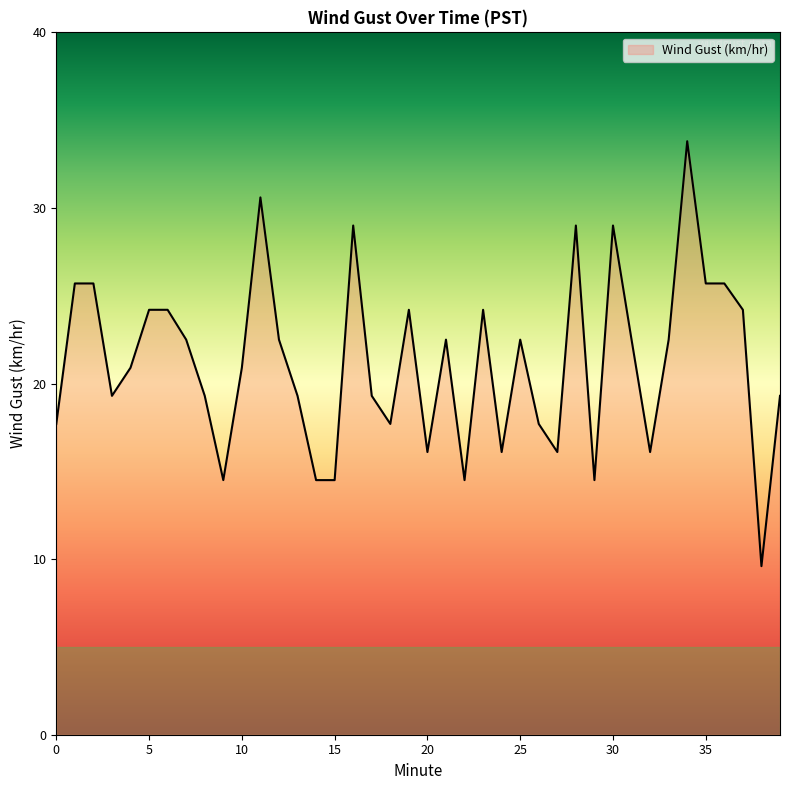

Reading left to right, what are all the values shown in this chart?

17.7	25.7	25.7	19.3	20.9	24.2	24.2	22.5	19.3	14.5	20.9	30.6	22.5	19.3	14.5	14.5	29.0	19.3	17.7	24.2	16.1	22.5	14.5	24.2	16.1	22.5	17.7	16.1	29.0	14.5	29.0	22.5	16.1	22.5	33.8	25.7	25.7	24.2	9.6	19.3